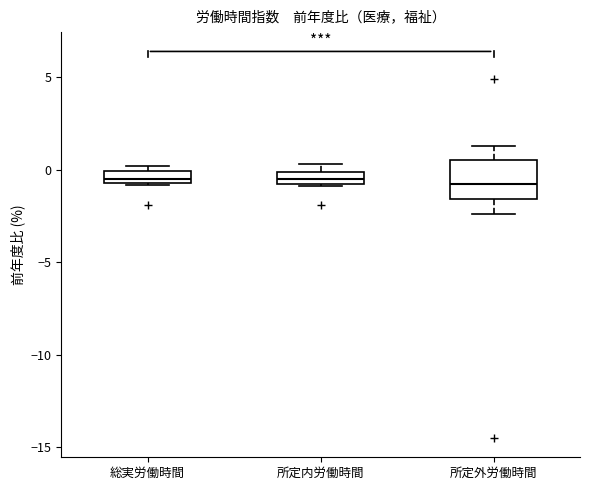

Where does the upper whisker of the box for 所定外労働時間 end on the y-axis? The values are not printed on the chart, so give them approximately, as read against the axis.

1.5